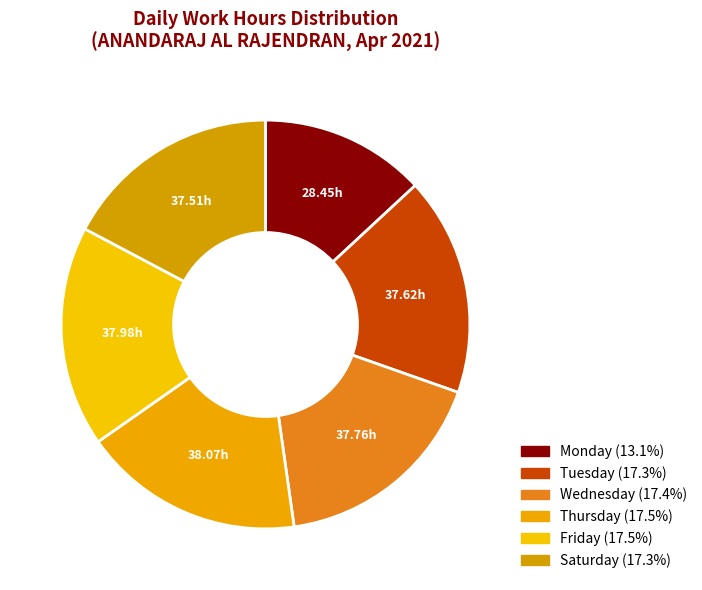

How many slices are in this pie chart?

6